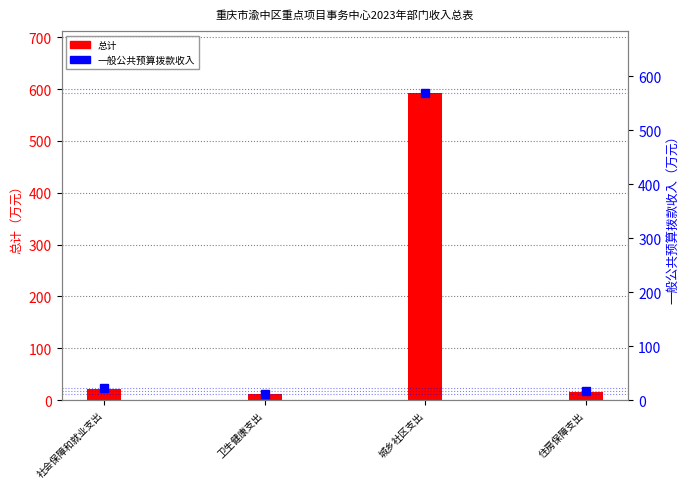

Is the value of 一般公共预算拨款收入 at 城乡社区支出 greater than the value of 总计 at 住房保障支出?

Yes